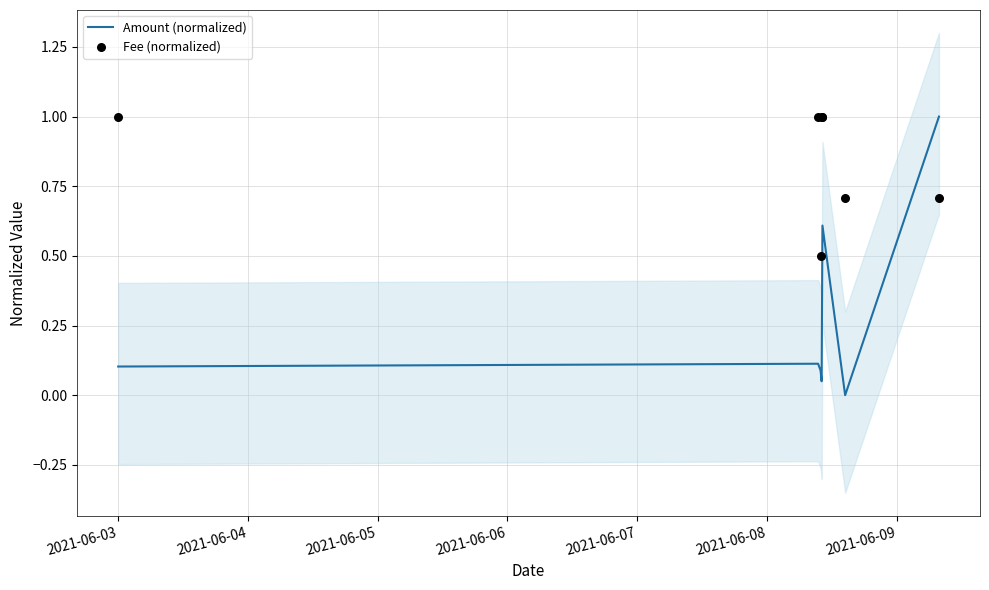

Is the value of Fee (normalized) at 2021-06-05 greater than the value of Amount (normalized) at 2021-06-07?

No